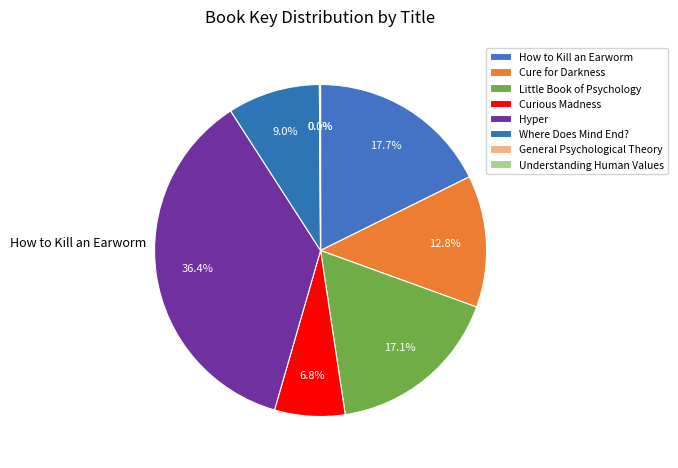

Which category has the smallest portion of the pie?

Understanding Human Values